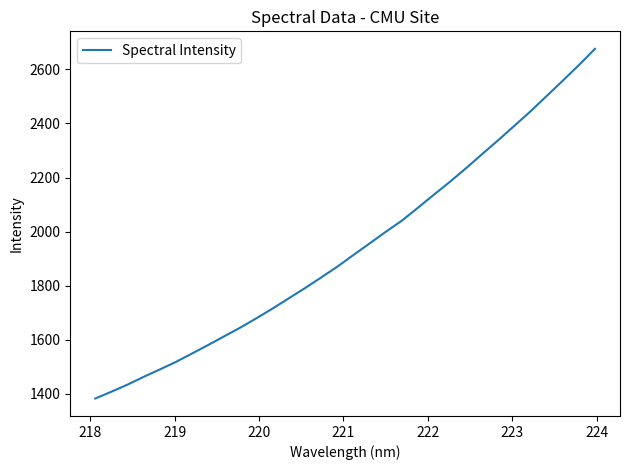

What is the difference between the maximum and minimum values?

1294.7